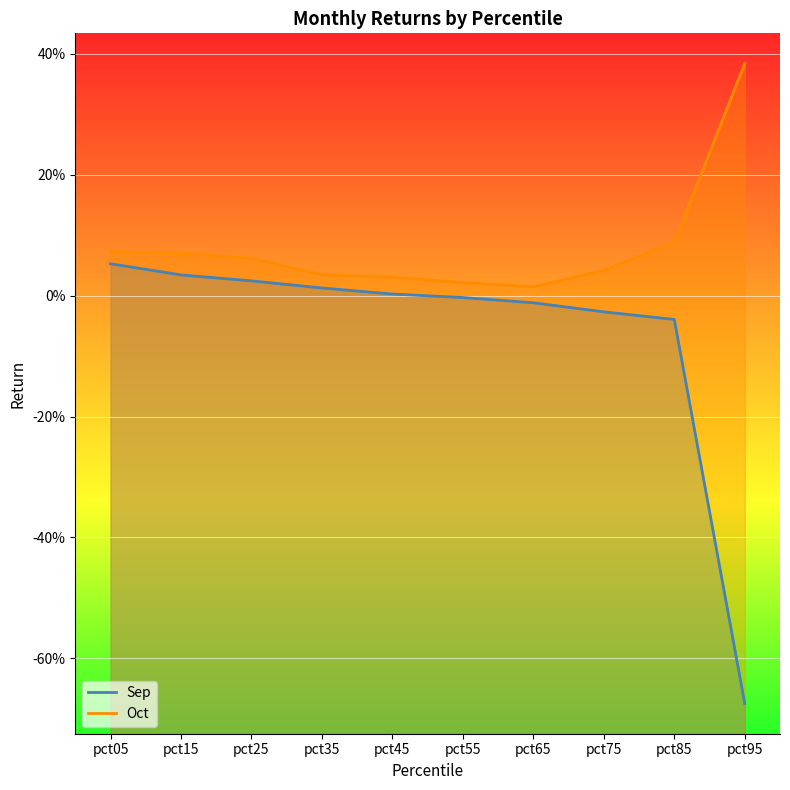

Reading left to right, extract all data points from this chart.

Sep: pct05=0.1	pct15=0.0	pct25=0.0	pct35=0.0	pct45=0.0	pct55=-0.0	pct65=-0.0	pct75=-0.0	pct85=-0.0	pct95=-0.7
Oct: pct05=0.1	pct15=0.1	pct25=0.1	pct35=0.0	pct45=0.0	pct55=0.0	pct65=0.0	pct75=0.0	pct85=0.1	pct95=0.4